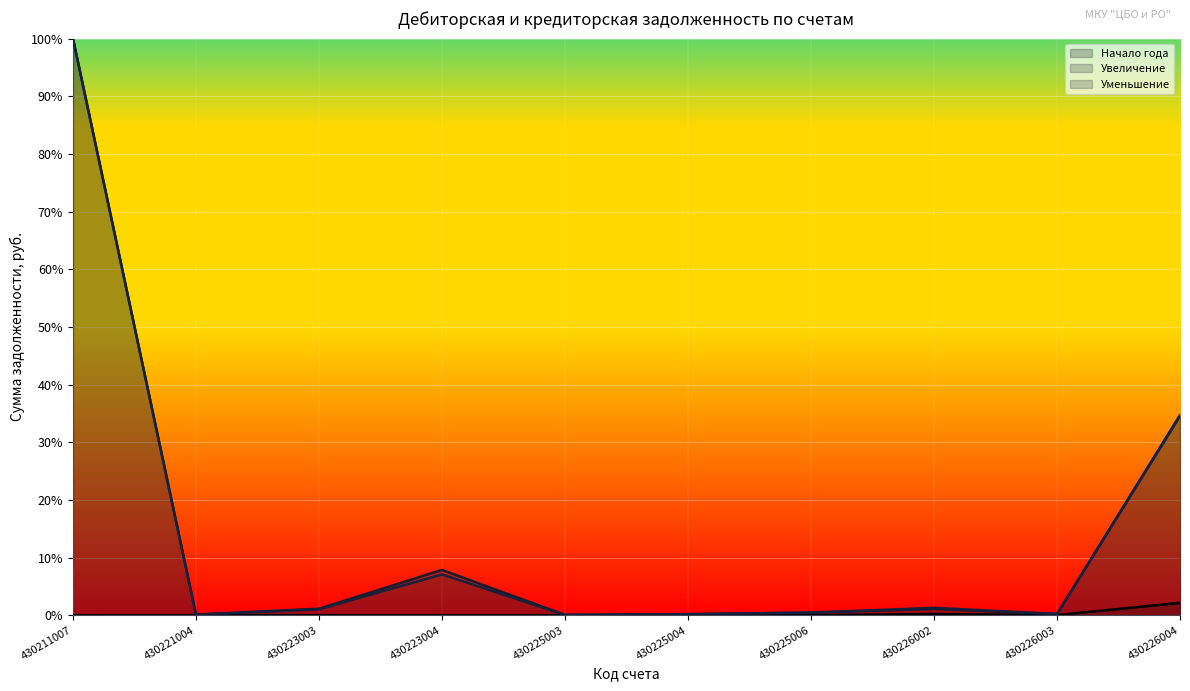

The value of Начало года at 430211007 is 0.0. True or false?

True